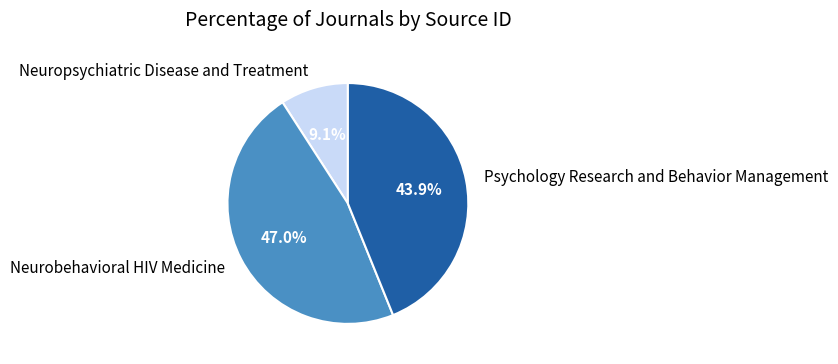

What is the total percentage of Neurobehavioral HIV Medicine and Psychology Research and Behavior Management?

90.9%